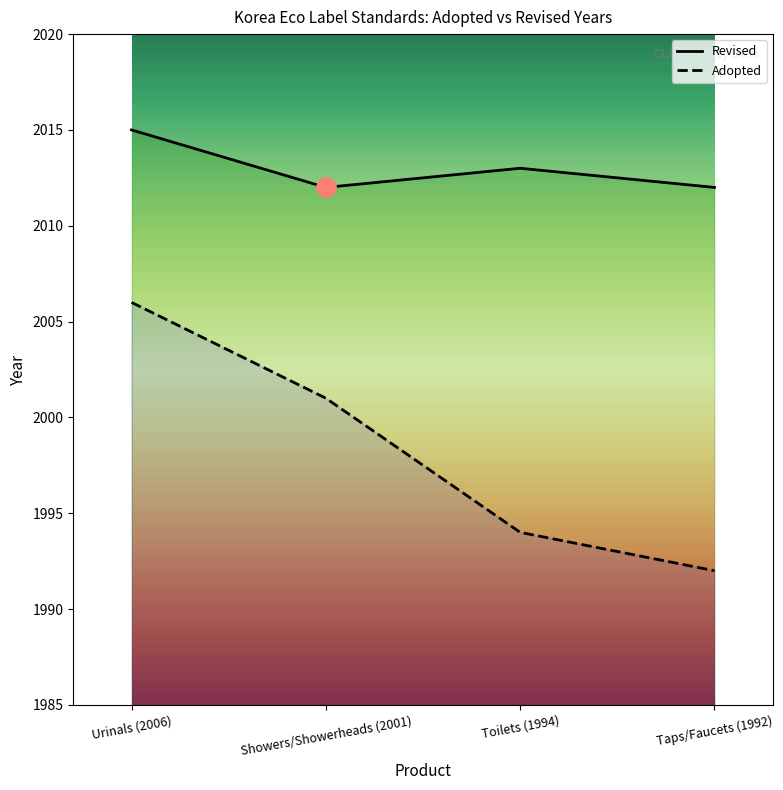

How many interior local valleys (lower than both neighbors) does the data have?

1